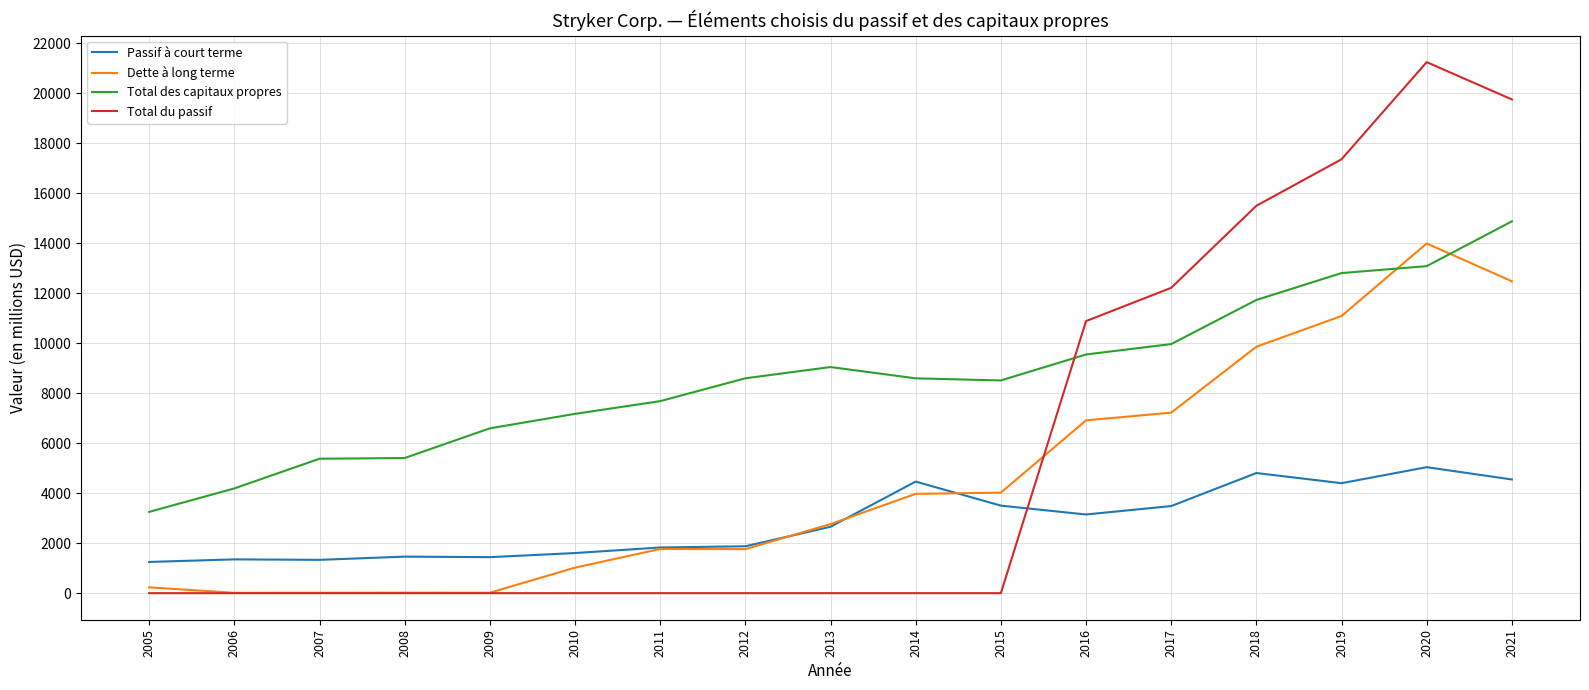

What is the average value of the Passif à court terme series?

2835